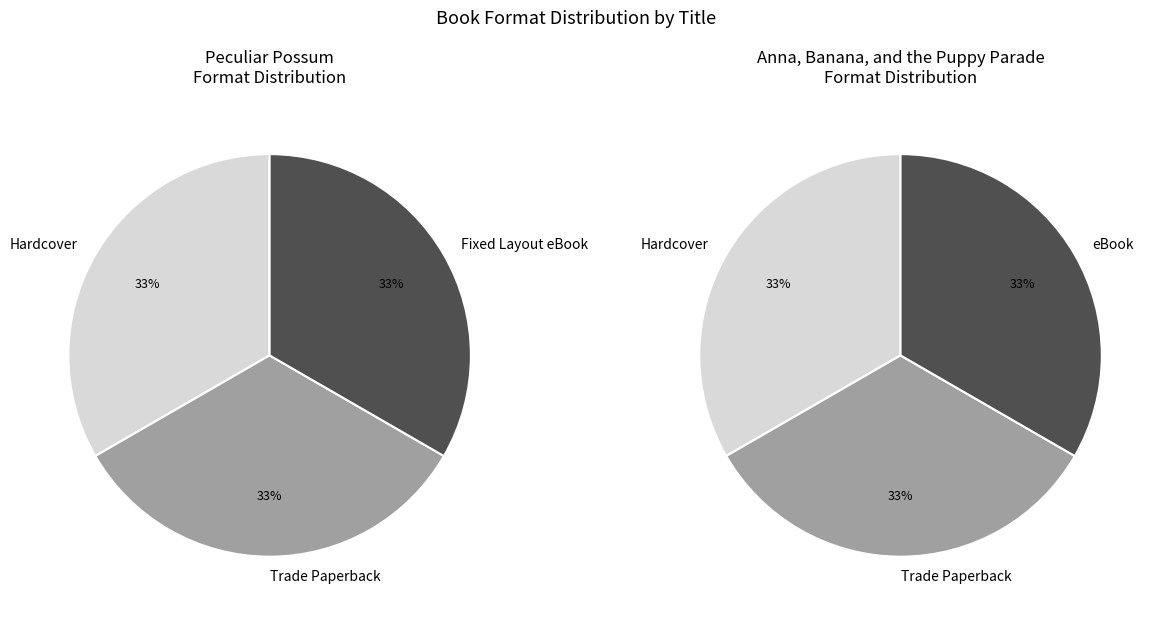

Which category has the smallest portion of the pie?

Fixed Layout eBook